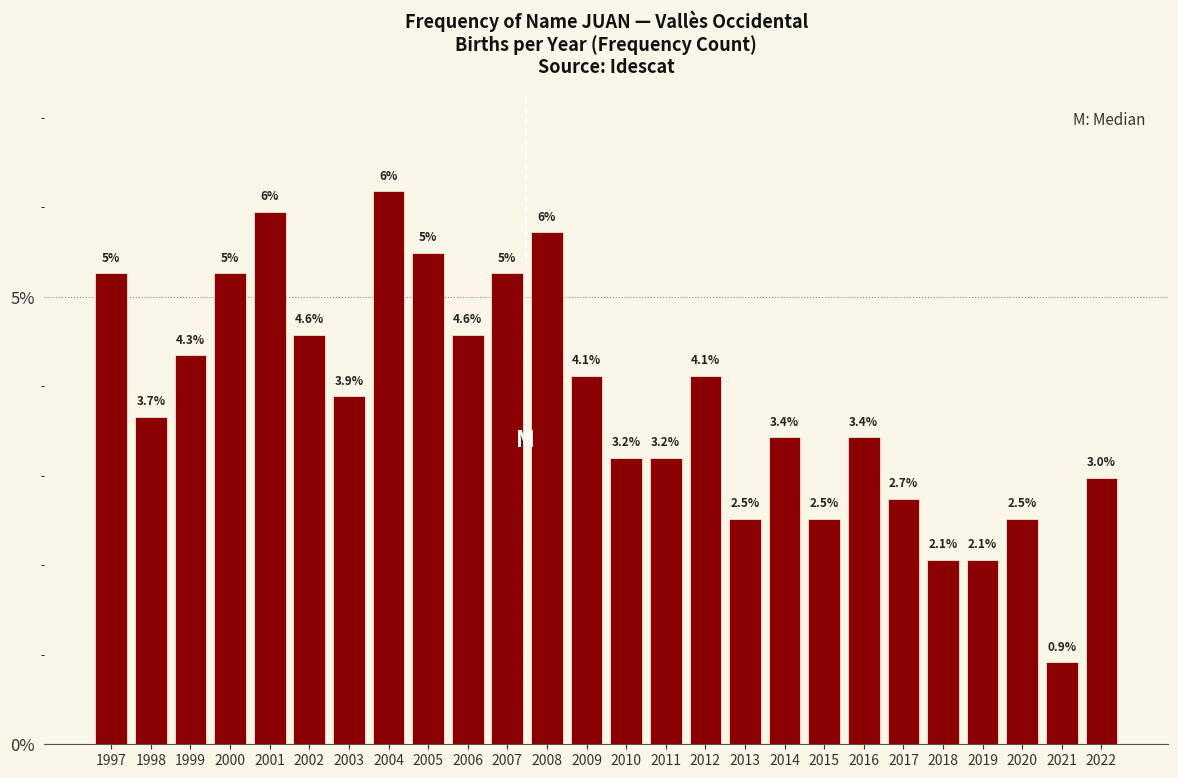

What value does the data have at 2008?

5.7